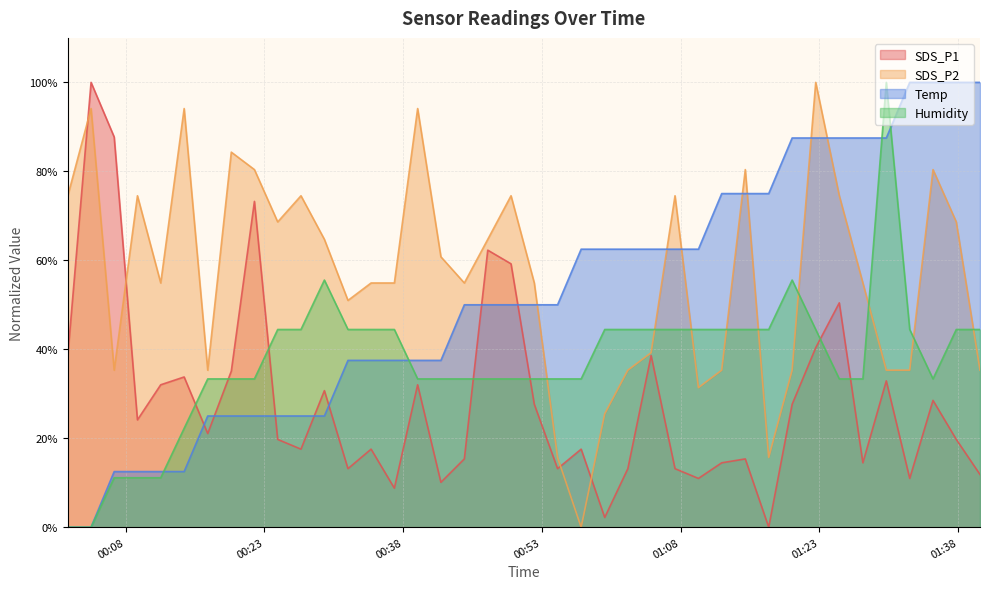

Rank the categories by Humidity value from highest to lowest.

2023/06/07 01:30:15, 2023/06/07 00:29:29, 2023/06/07 01:20:04, 2023/06/07 00:24:26, 2023/06/07 00:26:57, 2023/06/07 00:32:02, 2023/06/07 00:34:32, 2023/06/07 00:37:03, 2023/06/07 00:59:48, 2023/06/07 01:02:18, 2023/06/07 01:04:49, 2023/06/07 01:07:24, 2023/06/07 01:09:56, 2023/06/07 01:12:27, 2023/06/07 01:15:00, 2023/06/07 01:17:32, 2023/06/07 01:22:37, 2023/06/07 01:32:47, 2023/06/07 01:37:49, 2023/06/07 01:40:23, 2023/06/07 00:16:52, 2023/06/07 00:19:25, 2023/06/07 00:21:55, 2023/06/07 00:39:34, 2023/06/07 00:42:05, 2023/06/07 00:44:37, 2023/06/07 00:47:09, 2023/06/07 00:49:40, 2023/06/07 00:52:11, 2023/06/07 00:54:42, 2023/06/07 00:57:15, 2023/06/07 01:25:10, 2023/06/07 01:27:43, 2023/06/07 01:35:18, 2023/06/07 00:14:19, 2023/06/07 00:06:45, 2023/06/07 00:09:16, 2023/06/07 00:11:47, 2023/06/07 00:01:44, 2023/06/07 00:04:15